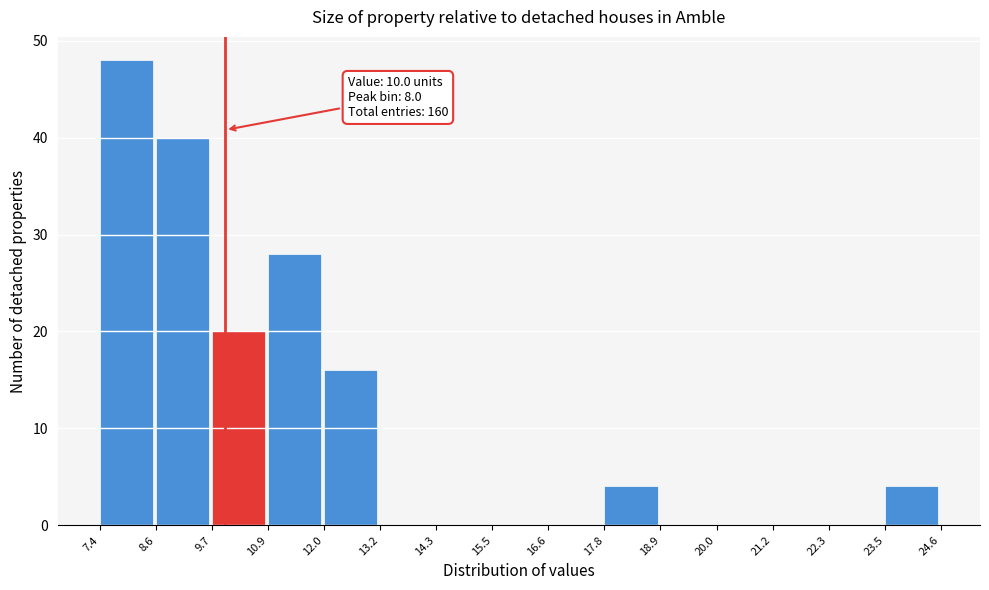

Which range on the x-axis has the tallest bar?

7.4 to 8.6